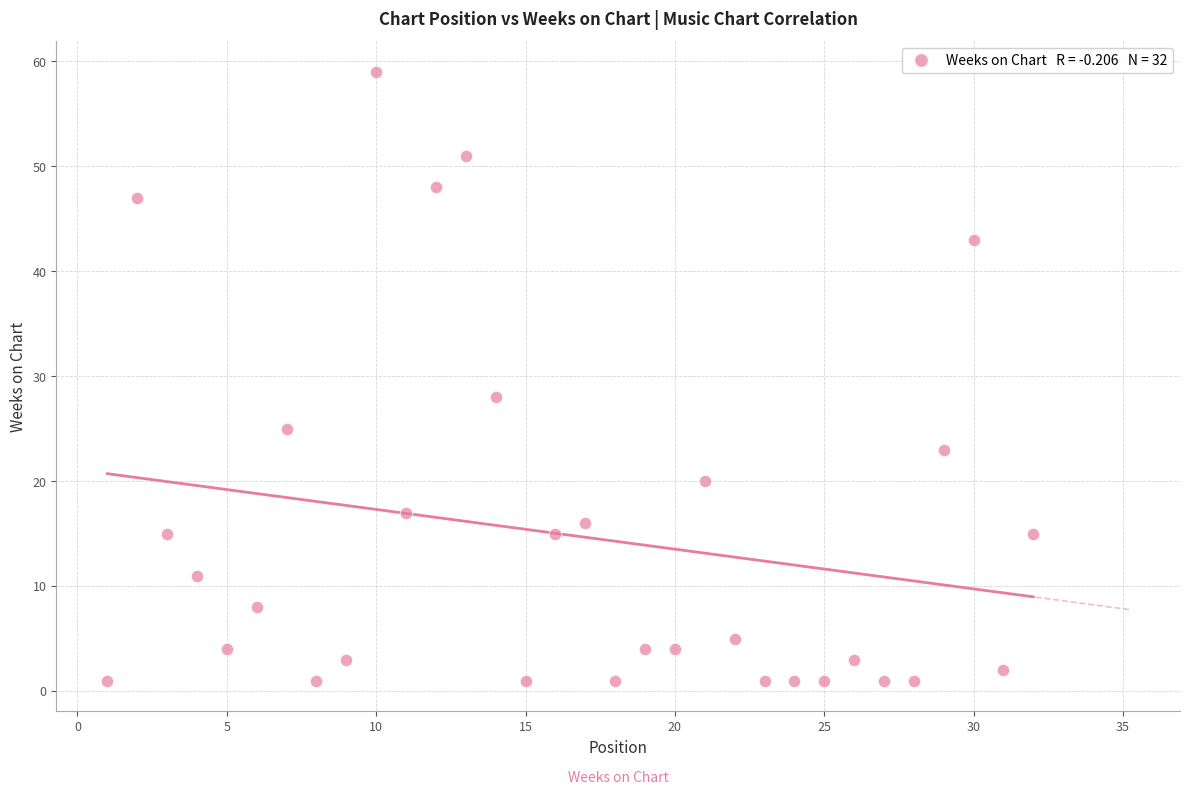

What Y value in the scatter plot is closest to 30?

28